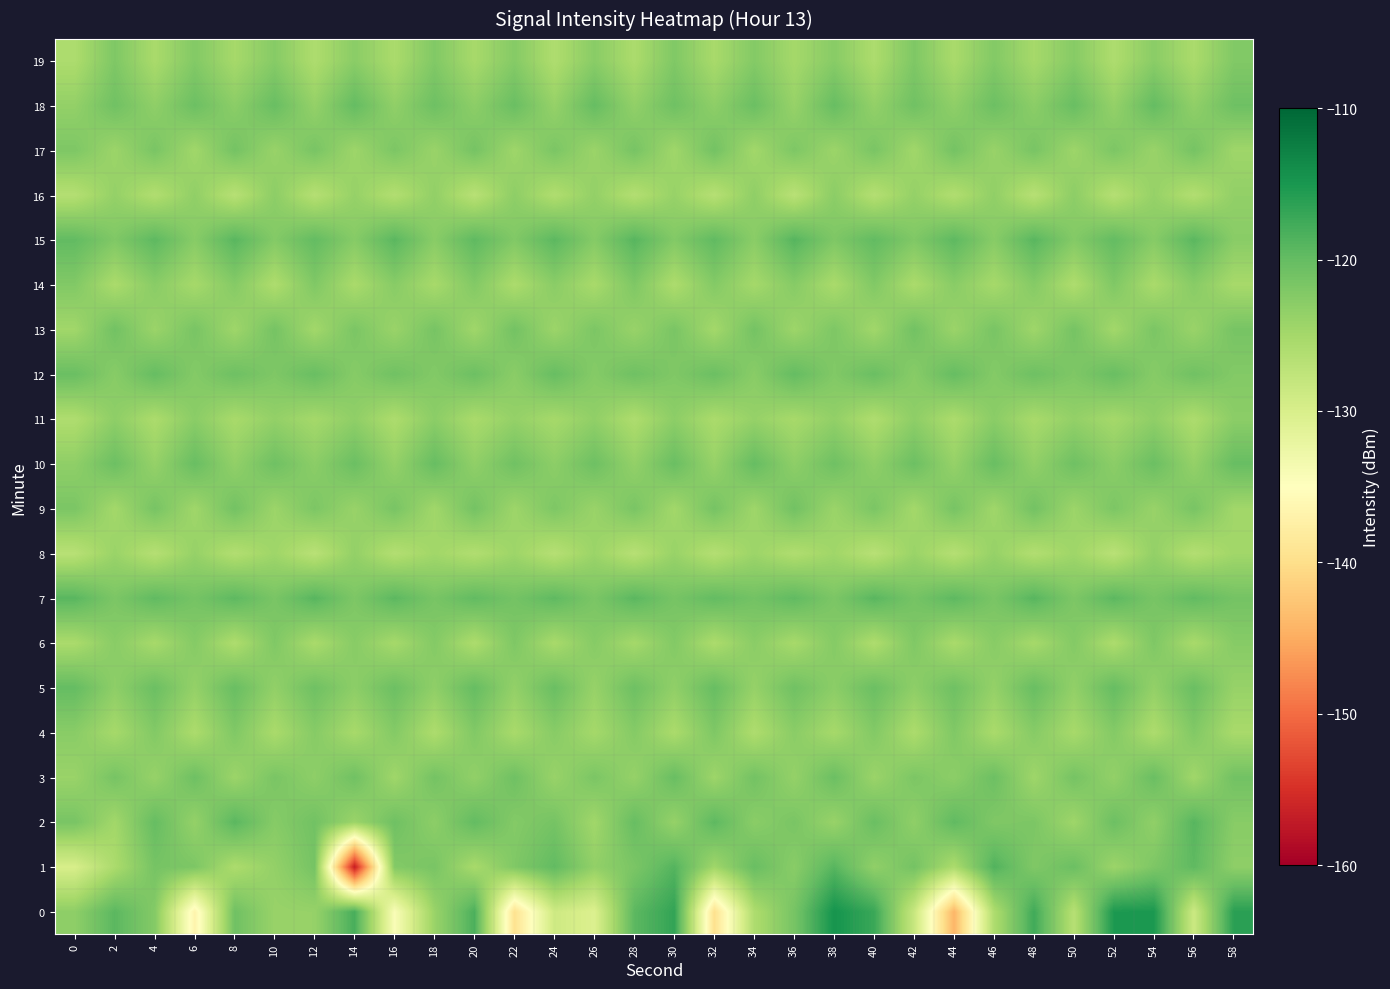

What is the smallest value displayed?

-156.9